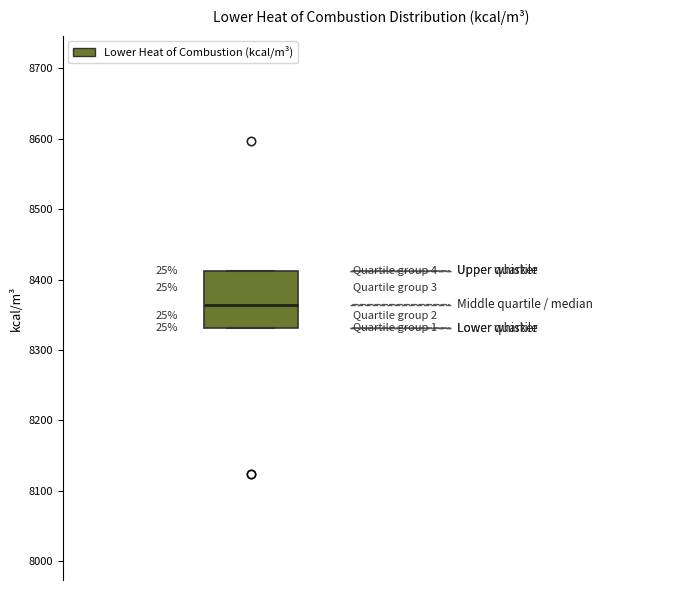

Where is the upper edge of the box on the y-axis? The values are not printed on the chart, so give them approximately, as read against the axis.

8410